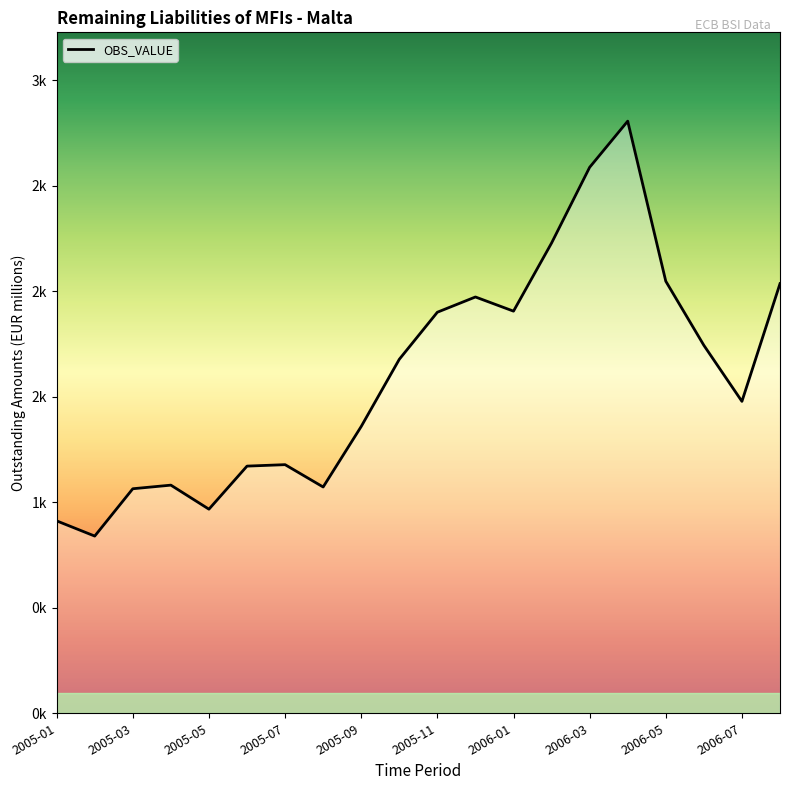

How many interior local peaks (higher than both neighbors) does the data have?

4